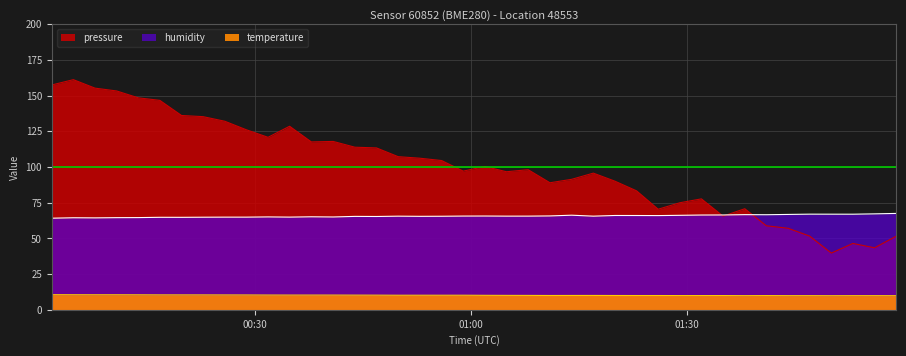

At which category is the sum across all series the highest?

2023-04-06T00:04:41